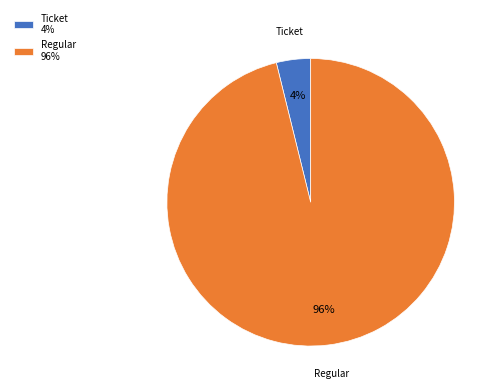

What is the smallest slice in the pie chart?

Ticket